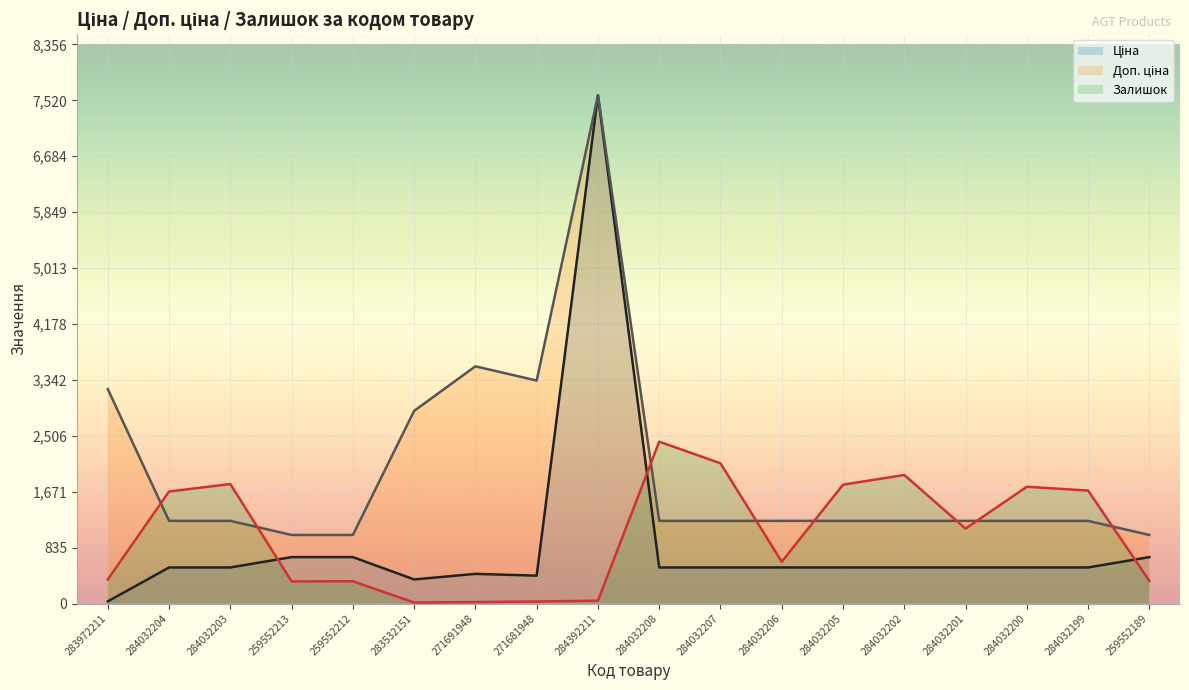

Where is Ціна nearest to the value 3814?

259552213